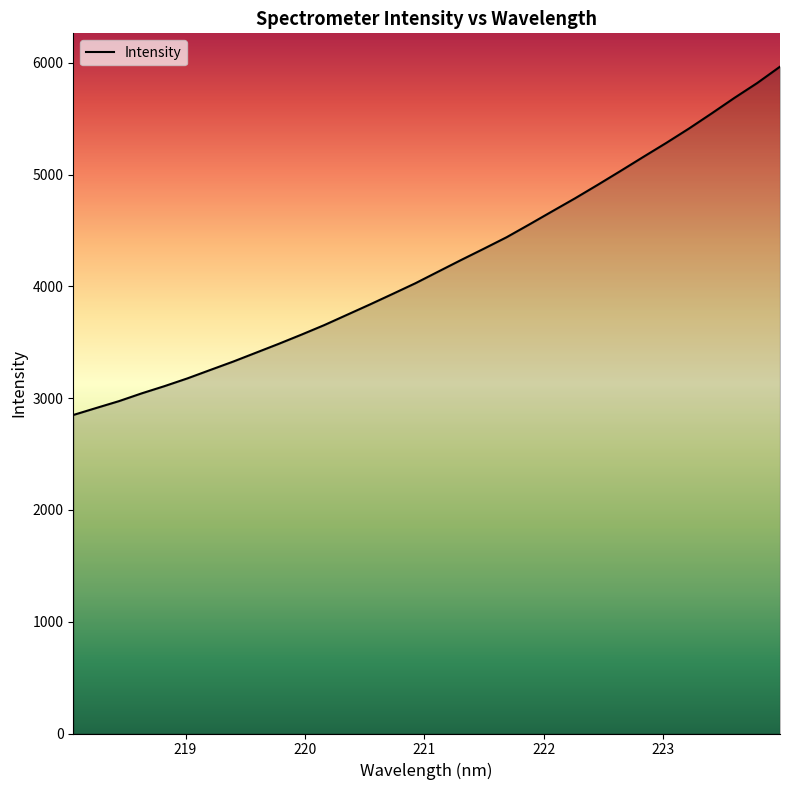

What is the smallest value displayed?

2850.1